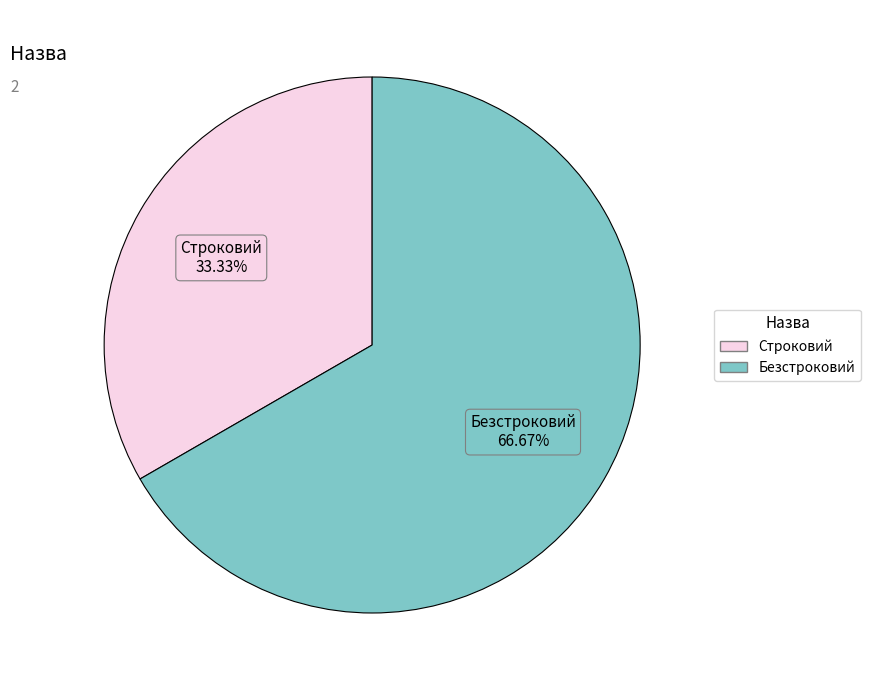

What is the ratio of the value at Строковий to the value at Безстроковий?

0.5